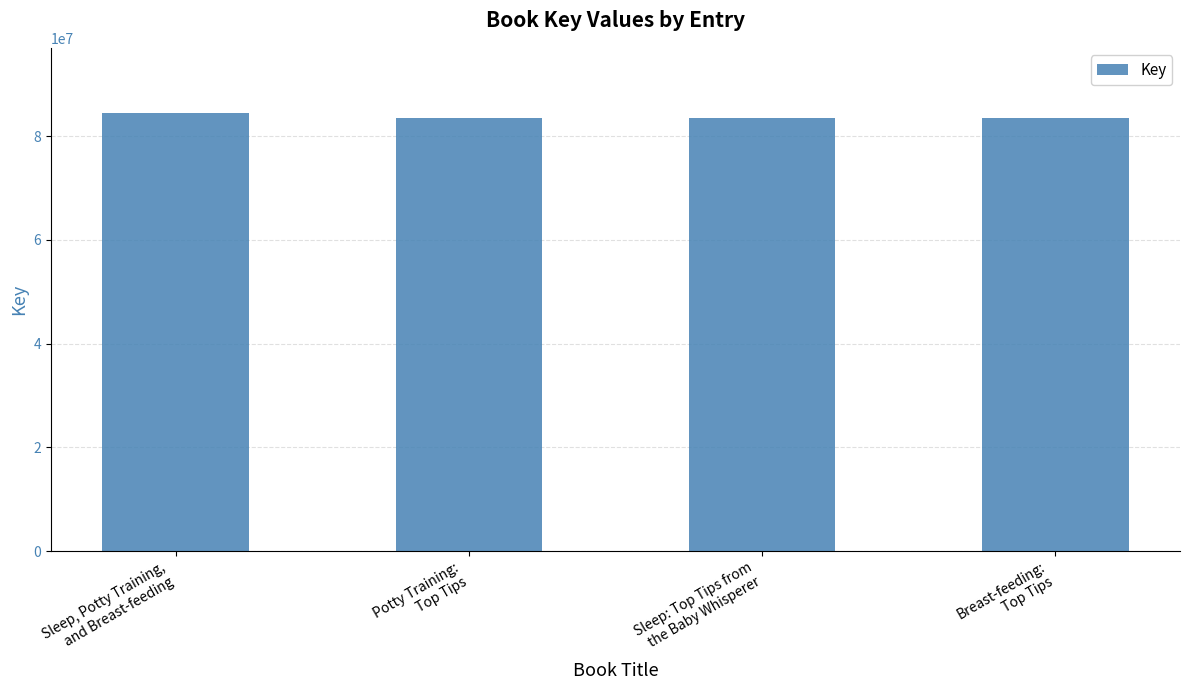

Which category has the highest value across all series?

Sleep, Potty Training,
and Breast-feeding